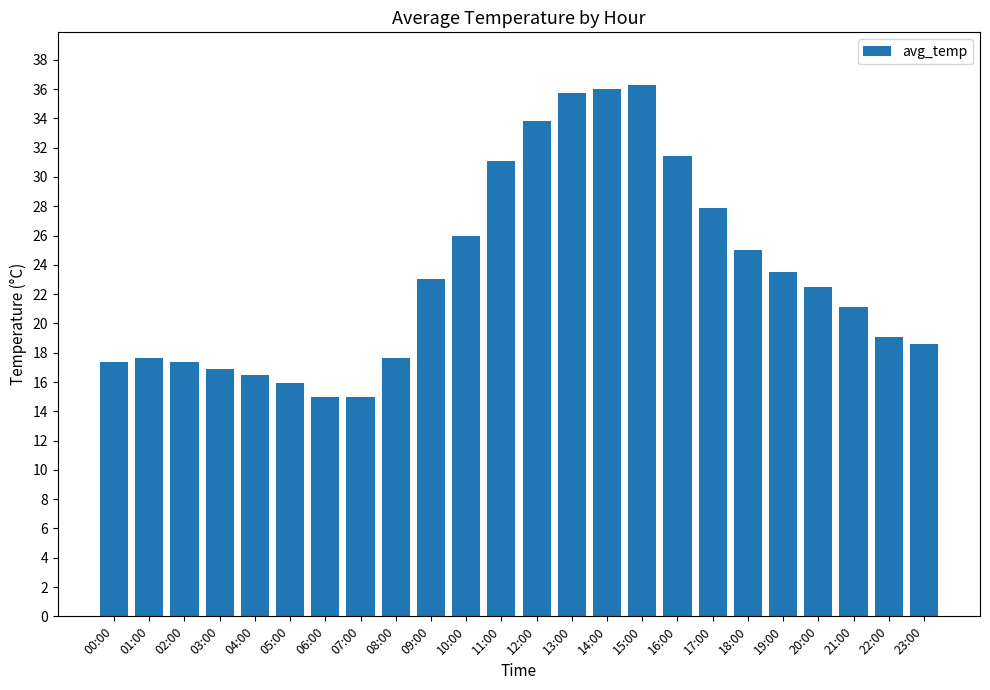

At which label does the data first exceed 22?

09:00